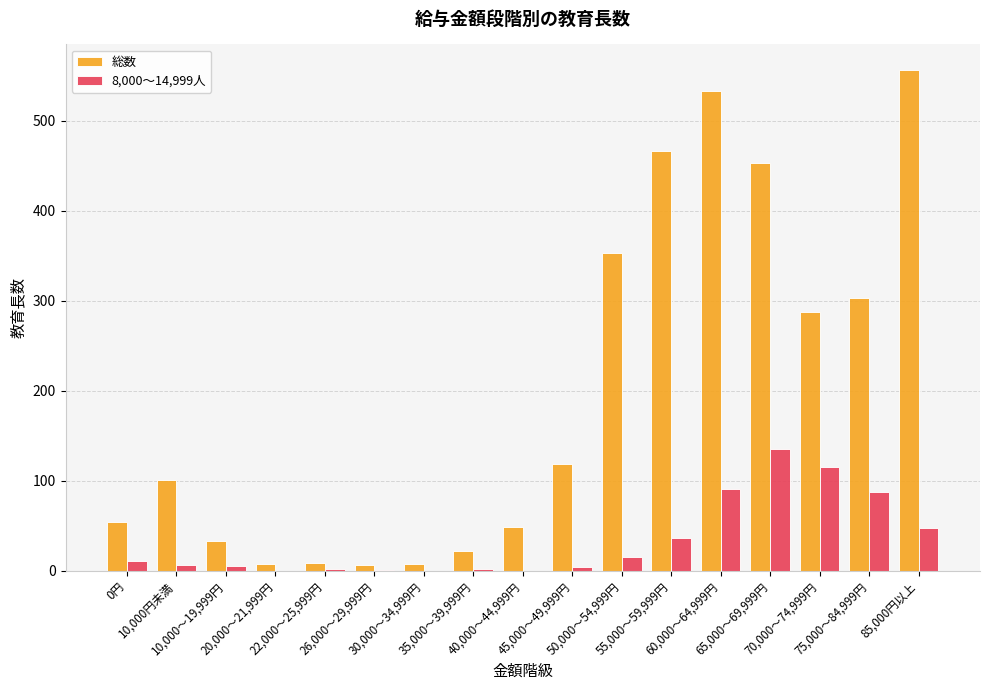

Reading left to right, extract all data points from this chart.

総数: 54	101	33	8	9	6	8	22	49	119	353	466	533	453	288	303	557
8,000～14,999人: 11	6	5	0	2	1	0	2	0	4	15	36	91	135	115	87	48